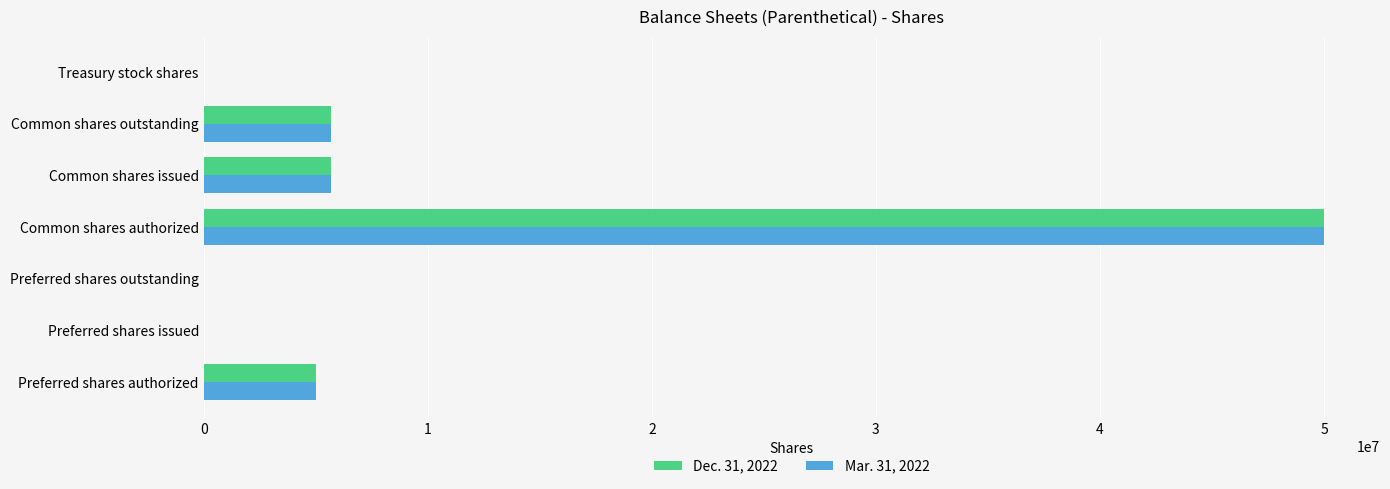

What is the total value across all series at Common shares outstanding?

11362496